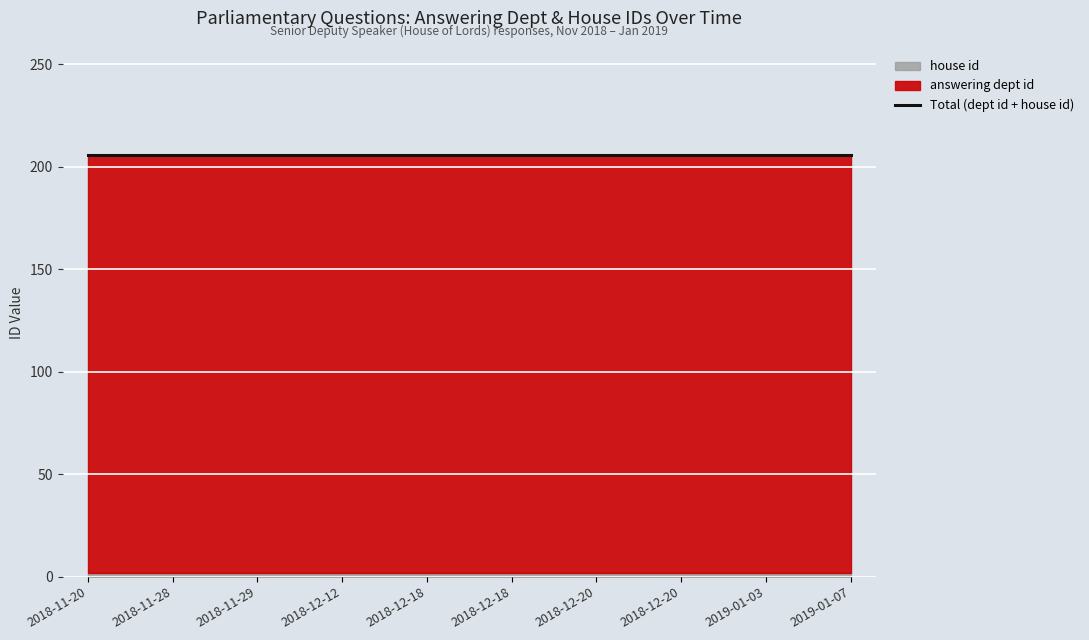

True or false: answering dept id has a value of 204 at 2018-12-20.

True